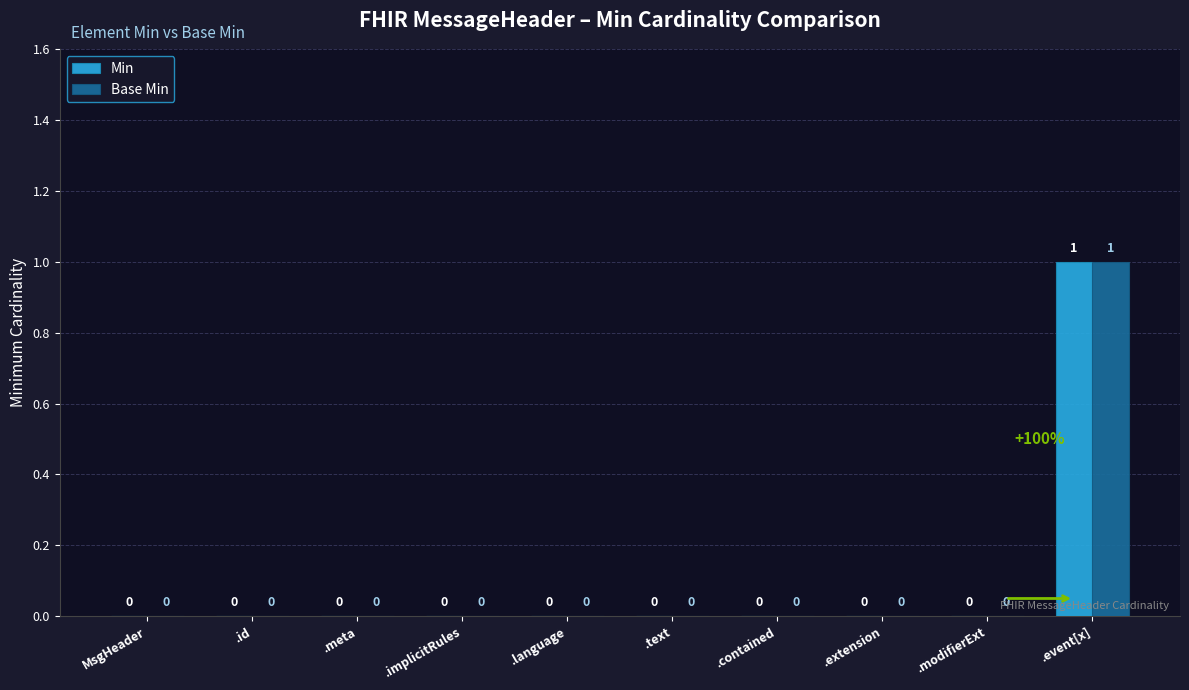

The value of Min at .modifierExt is -1. True or false?

False